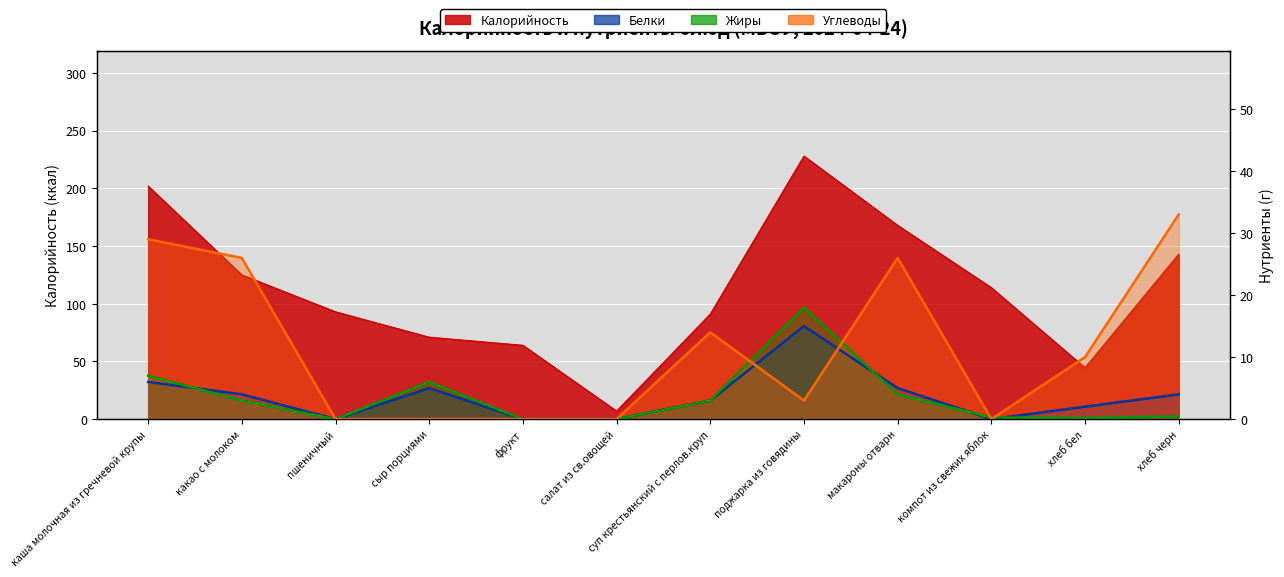

Reading left to right, transcribe all the data shown in this chart.

Калорийность: каша молочная из гречневой крупы=202.0	какао с молоком=125.0	пшеничный=93.0	сыр порциями=71.0	фрукт=64.0	салат из св.овощей=7.0	суп крестьянский с перлов.круп=91.0	поджарка из говядины=228.0	макароны отварн=168.0	компот из свежих яблок=114.0	хлеб бел=44.5	хлеб черн=143.0
Белки: каша молочная из гречневой крупы=6.0	какао с молоком=4.0	пшеничный=0.0	сыр порциями=5.0	фрукт=0.0	салат из св.овощей=0.0	суп крестьянский с перлов.круп=3.0	поджарка из говядины=15.0	макароны отварн=5.0	компот из свежих яблок=0.0	хлеб бел=2.0	хлеб черн=4.0
Жиры: каша молочная из гречневой крупы=7.0	какао с молоком=3.0	пшеничный=0.0	сыр порциями=6.0	фрукт=0.0	салат из св.овощей=0.0	суп крестьянский с перлов.круп=3.0	поджарка из говядины=18.0	макароны отварн=4.0	компот из свежих яблок=0.3	хлеб бел=0.2	хлеб черн=0.4
Углеводы: каша молочная из гречневой крупы=29.0	какао с молоком=26.0	пшеничный=0.0	сыр порциями=0.0	фрукт=0.0	салат из св.овощей=0.0	суп крестьянский с перлов.круп=14.0	поджарка из говядины=3.0	макароны отварн=26.0	компот из свежих яблок=0.0	хлеб бел=10.0	хлеб черн=33.0